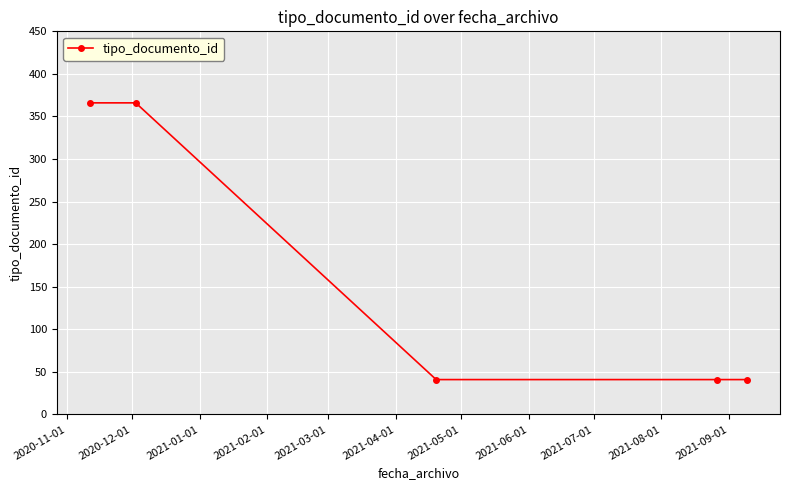

What is the average value?

171